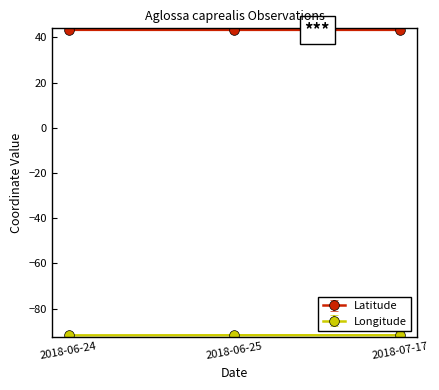

Does the chart display data point markers on the line(s)?

Yes